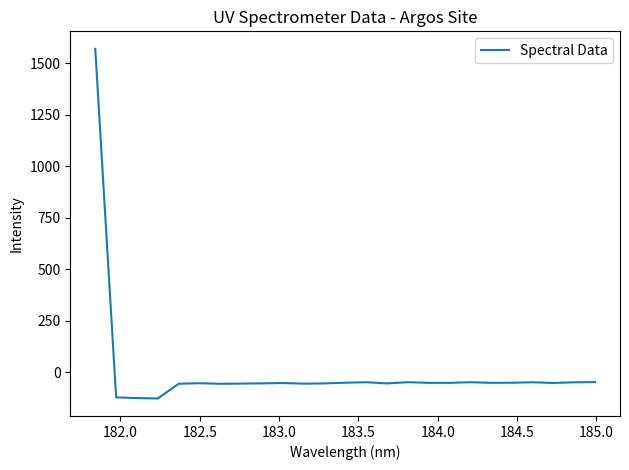

What is the smallest value displayed?

-126.6